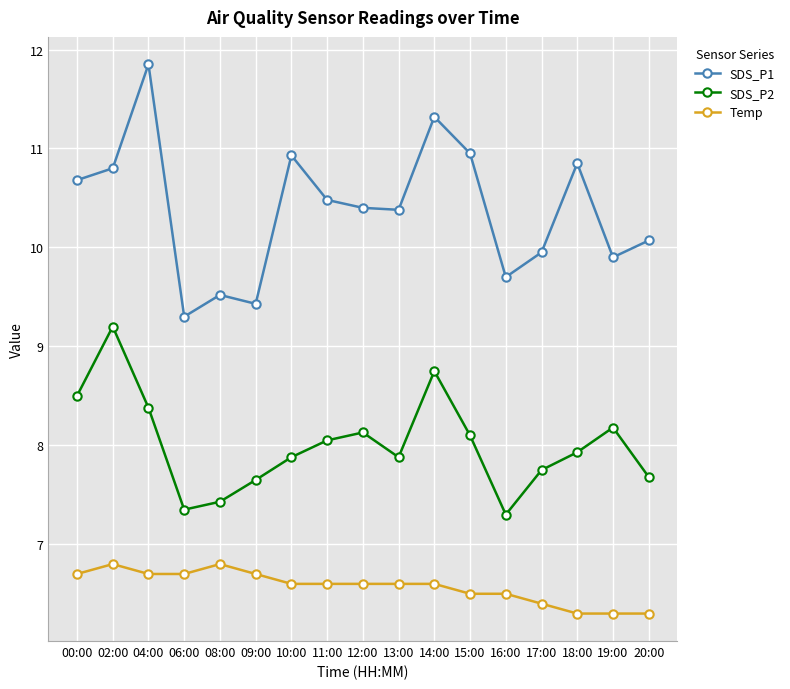

How many distinct data groups are displayed?

3